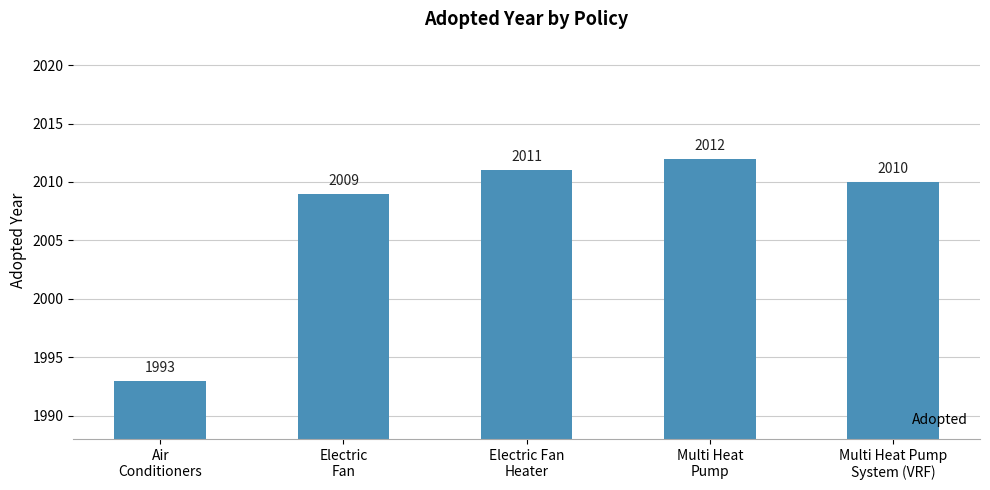

Which label corresponds to the largest value in the chart?

Multi Heat
Pump